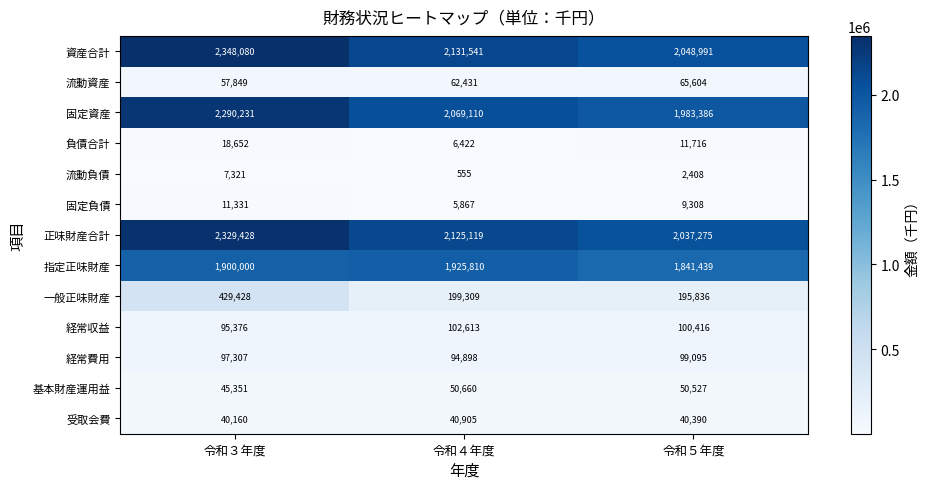

What value does the 資産合計 series have at 令和４年度?

2131541